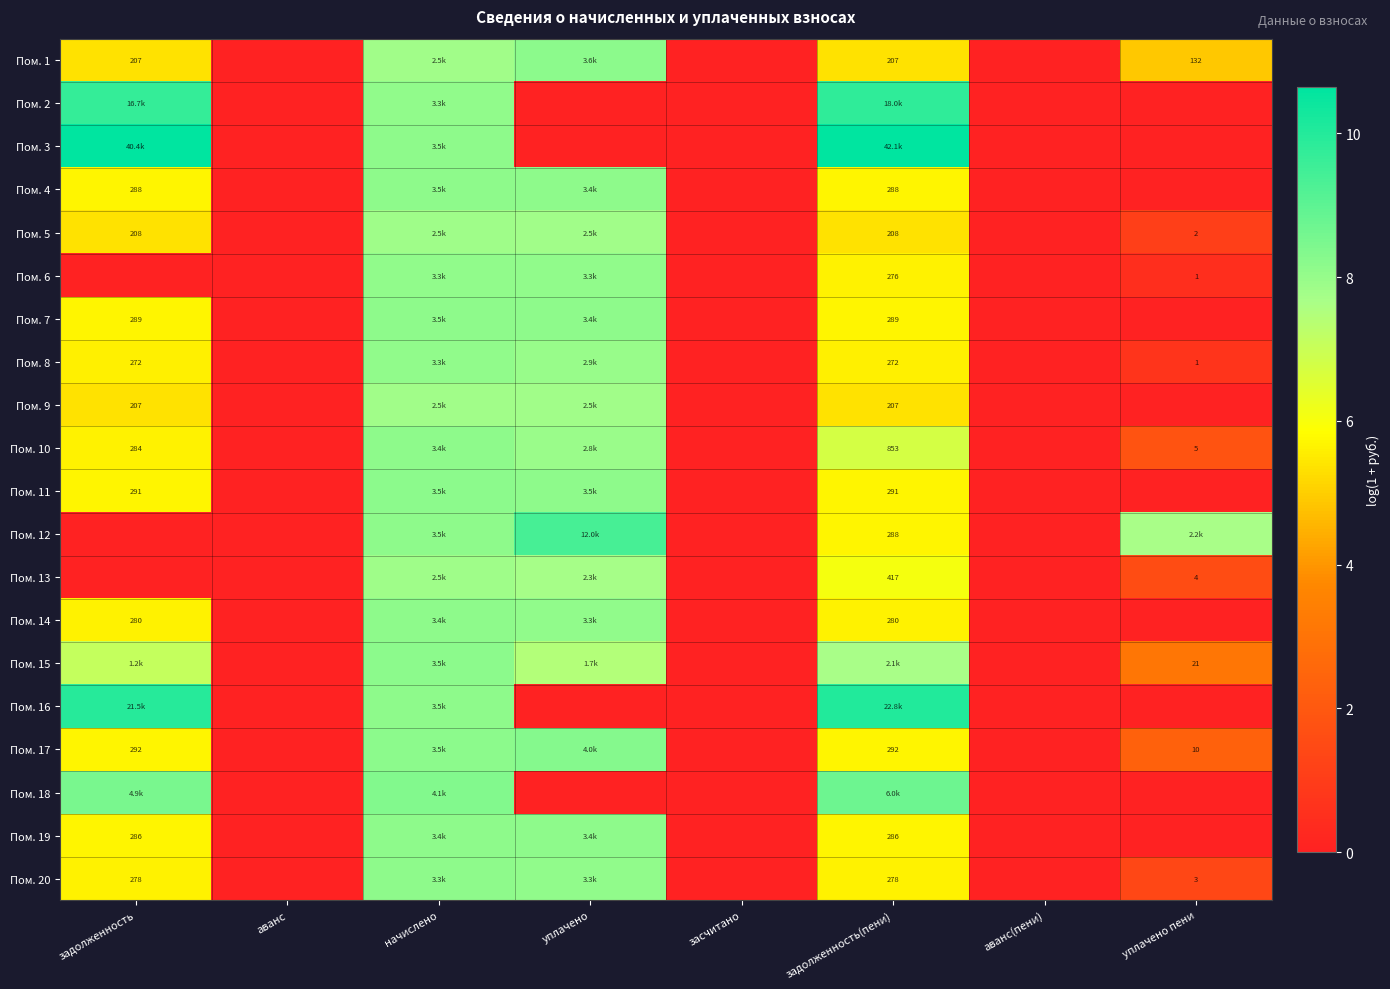

How many distinct data groups are displayed?

20